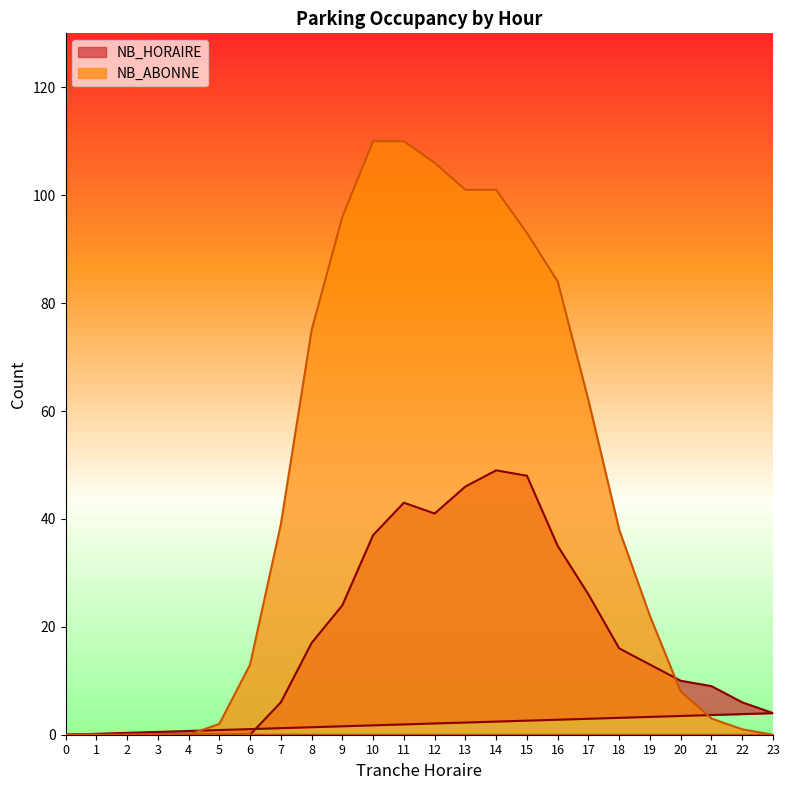

Which series has the largest total across all categories?

NB_ABONNE